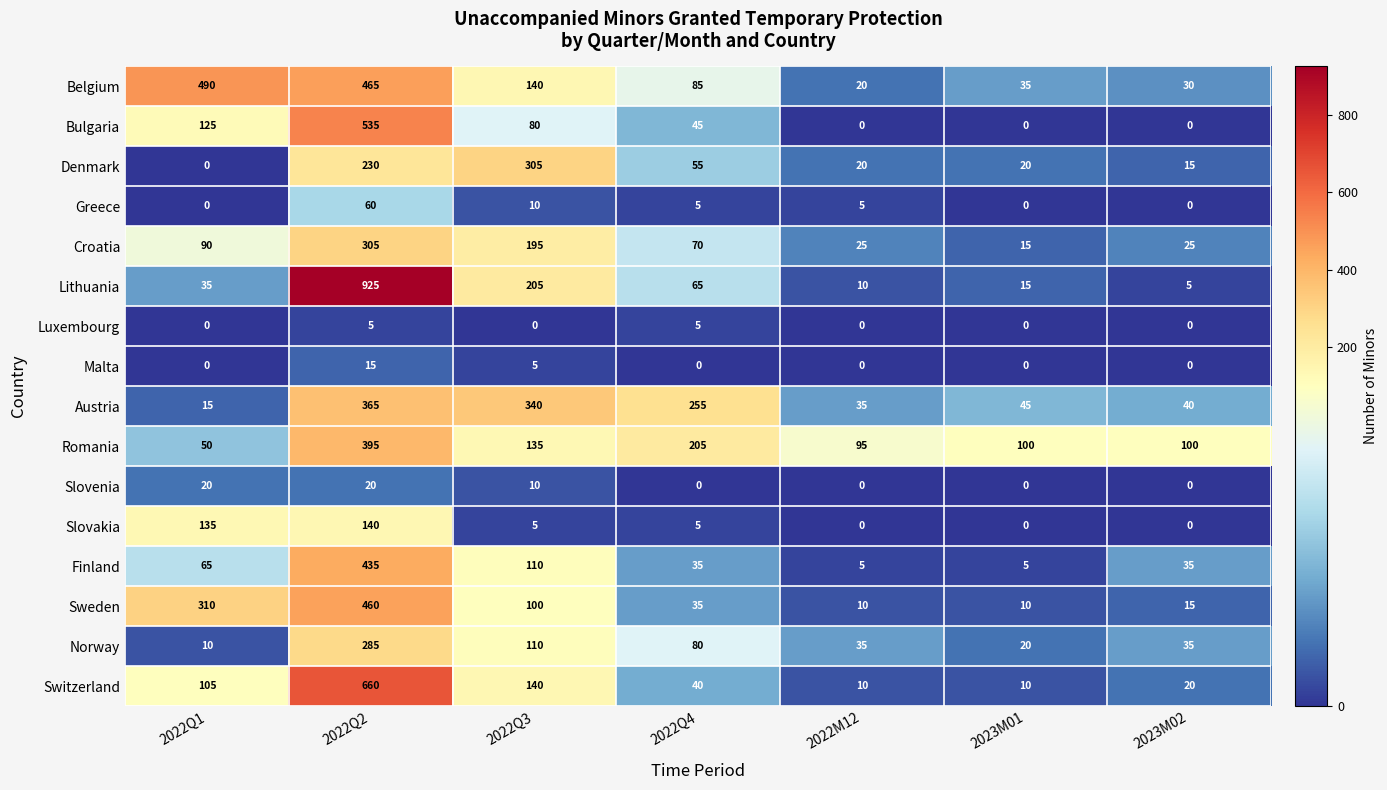

What is the difference between the second highest and second lowest values in the Belgium series?

435